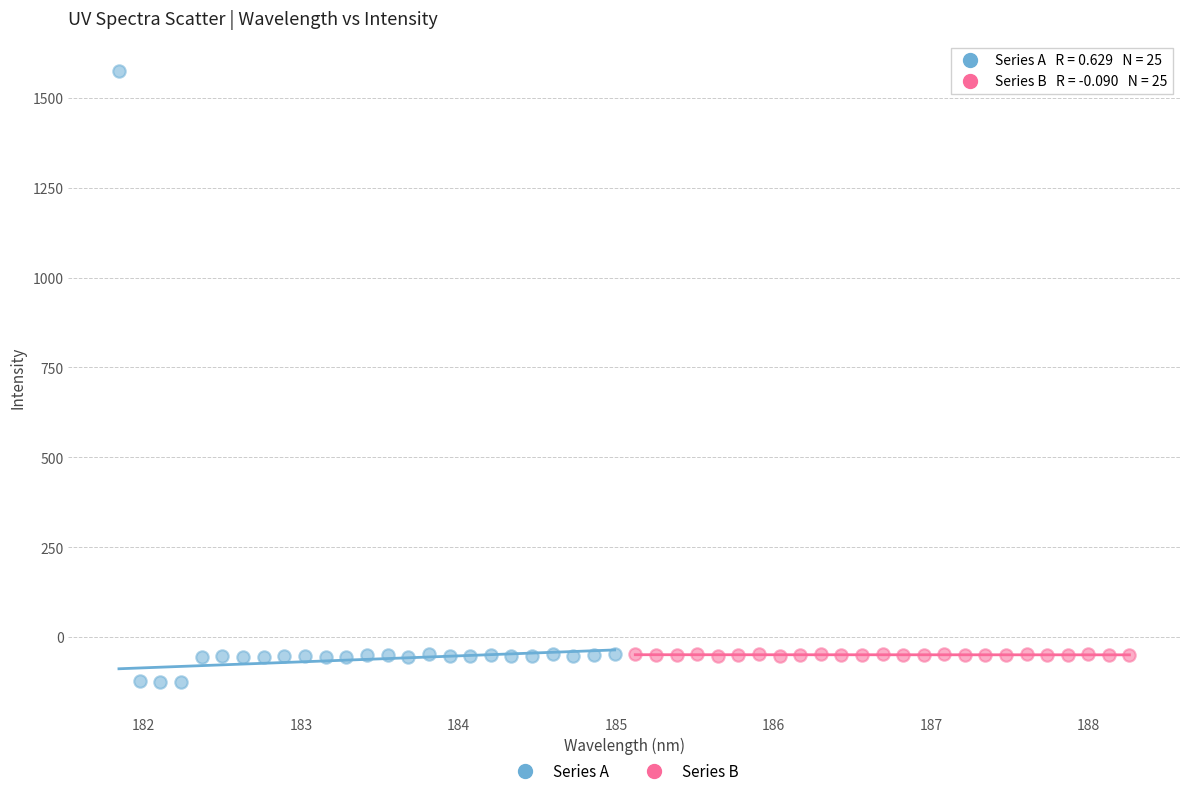

Which series contains the highest Y value?

Series A